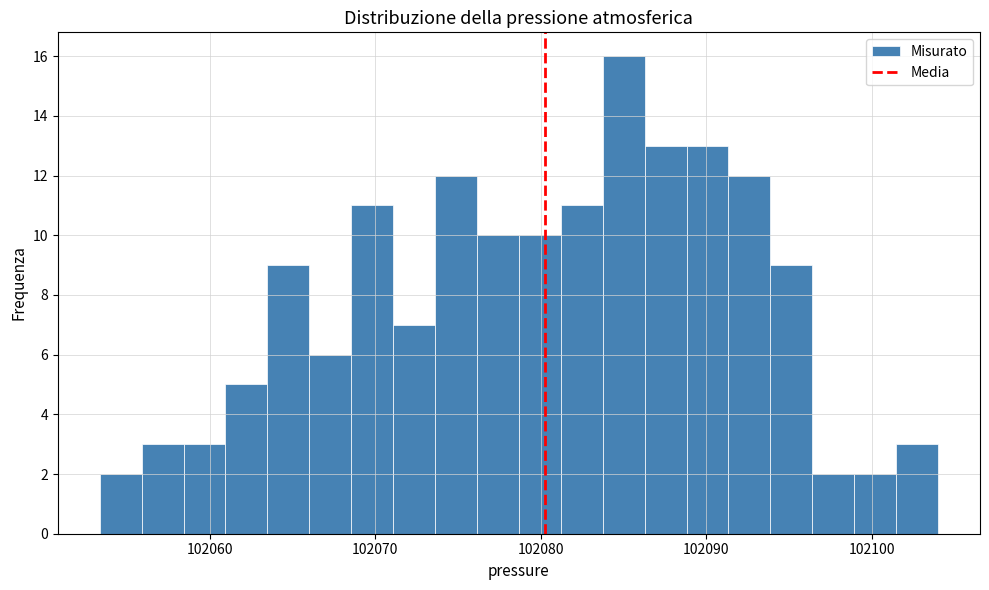

Around what value on the x-axis is the tallest bar? Give the approximate position of its centre, as read against the axis.

102085